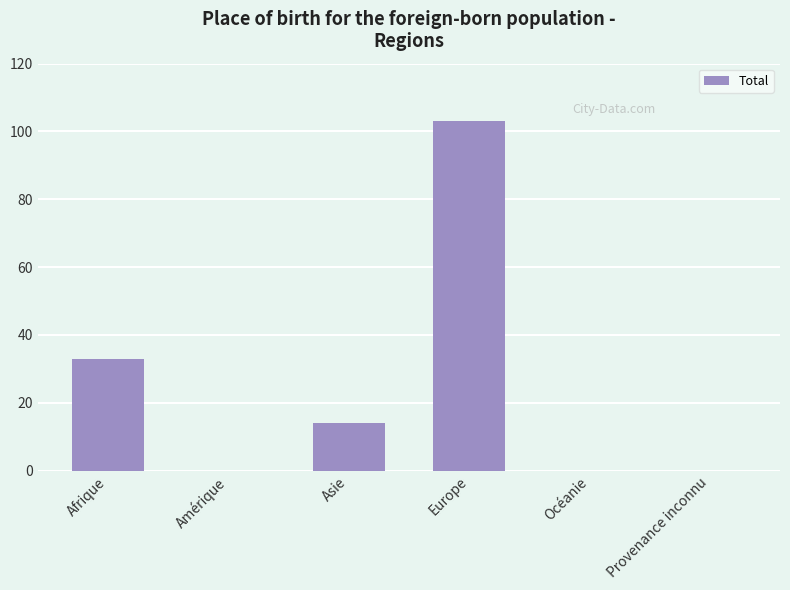

At which label is the value closest to 51?

Afrique